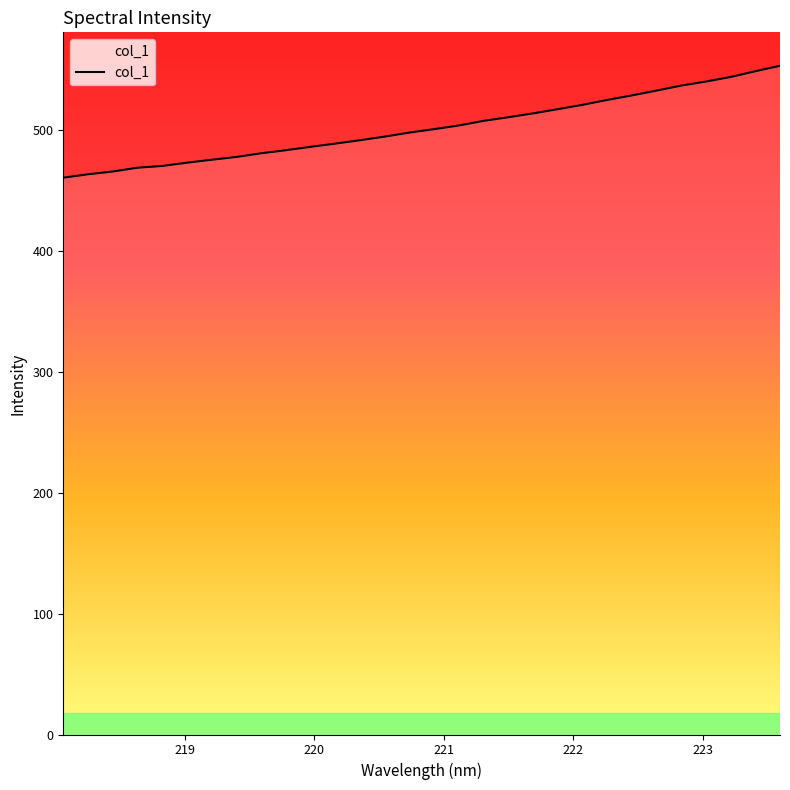

What is the maximum value shown in the chart?

552.7